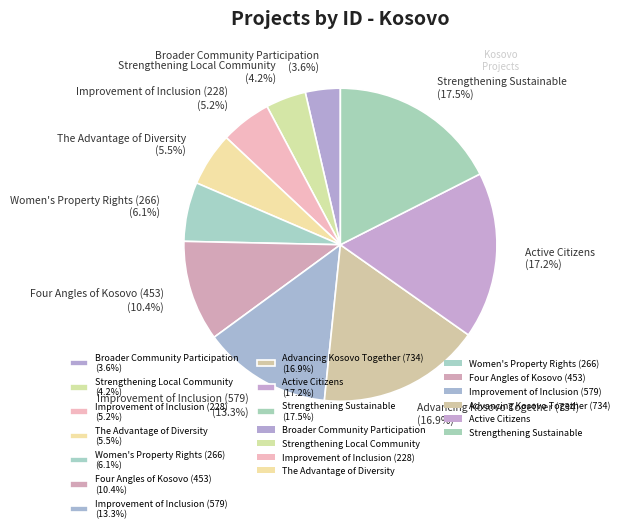

Between Women's Property Rights (266) (6.1%) and Advancing Kosovo Together (734) (16.9%), which is larger?

Advancing Kosovo Together (734) (16.9%)